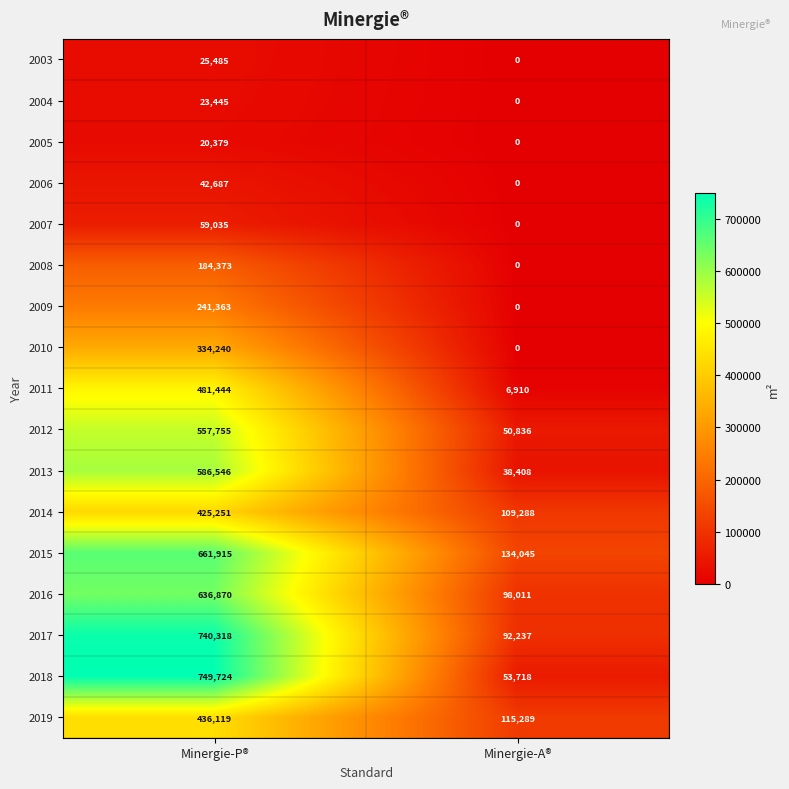

Between Minergie-P® and Minergie-A®, which series saw the biggest shift?

2018